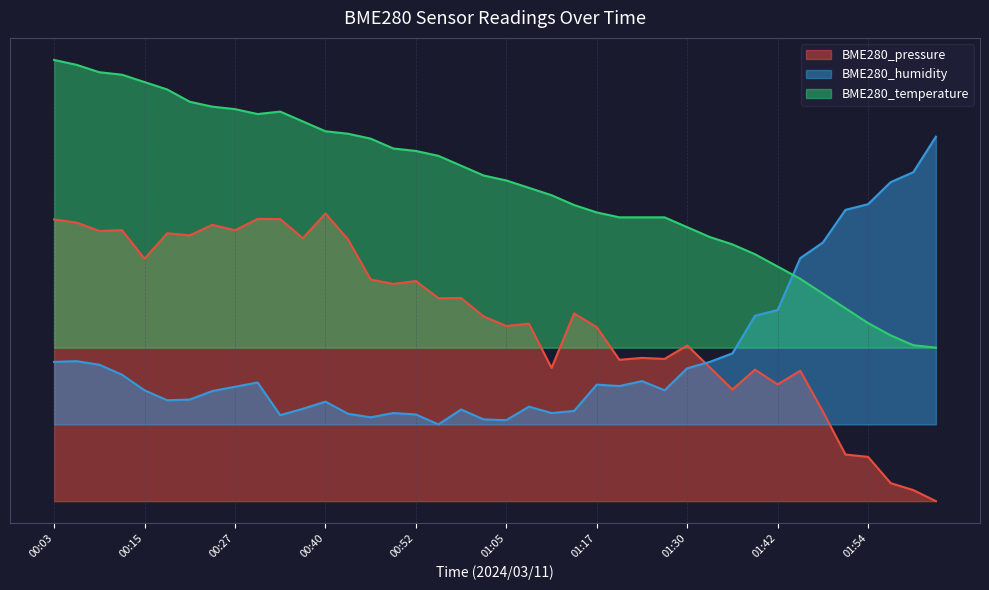

Reading left to right, list all the values displayed in this chart.

BME280_pressure: 00:03=0.3	00:06=0.3	00:09=0.3	00:12=0.3	00:15=0.3	00:18=0.3	00:21=0.3	00:24=0.3	00:27=0.3	00:31=0.3	00:34=0.3	00:37=0.3	00:40=0.3	00:43=0.3	00:46=0.2	00:49=0.2	00:52=0.2	00:55=0.2	00:58=0.2	01:02=0.2	01:05=0.2	01:08=0.2	01:11=0.1	01:14=0.2	01:17=0.2	01:20=0.1	01:23=0.1	01:26=0.1	01:30=0.2	01:33=0.1	01:36=0.1	01:39=0.1	01:42=0.1	01:45=0.1	01:48=0.1	01:51=0.0	01:54=0.0	01:58=0.0	02:01=0.0	02:04=0.0
BME280_humidity: 00:03=0.1	00:06=0.1	00:09=0.1	00:12=0.1	00:15=0.1	00:18=0.1	00:21=0.1	00:24=0.1	00:27=0.1	00:31=0.1	00:34=0.1	00:37=0.1	00:40=0.1	00:43=0.1	00:46=0.1	00:49=0.1	00:52=0.1	00:55=0.1	00:58=0.1	01:02=0.1	01:05=0.1	01:08=0.1	01:11=0.1	01:14=0.1	01:17=0.1	01:20=0.1	01:23=0.1	01:26=0.1	01:30=0.1	01:33=0.1	01:36=0.2	01:39=0.2	01:42=0.2	01:45=0.3	01:48=0.3	01:51=0.3	01:54=0.3	01:58=0.3	02:01=0.3	02:04=0.4
BME280_temperature: 00:03=0.5	00:06=0.5	00:09=0.4	00:12=0.4	00:15=0.4	00:18=0.4	00:21=0.4	00:24=0.4	00:27=0.4	00:31=0.4	00:34=0.4	00:37=0.4	00:40=0.4	00:43=0.4	00:46=0.4	00:49=0.4	00:52=0.4	00:55=0.4	00:58=0.3	01:02=0.3	01:05=0.3	01:08=0.3	01:11=0.3	01:14=0.3	01:17=0.3	01:20=0.3	01:23=0.3	01:26=0.3	01:30=0.3	01:33=0.3	01:36=0.3	01:39=0.3	01:42=0.2	01:45=0.2	01:48=0.2	01:51=0.2	01:54=0.2	01:58=0.2	02:01=0.2	02:04=0.2